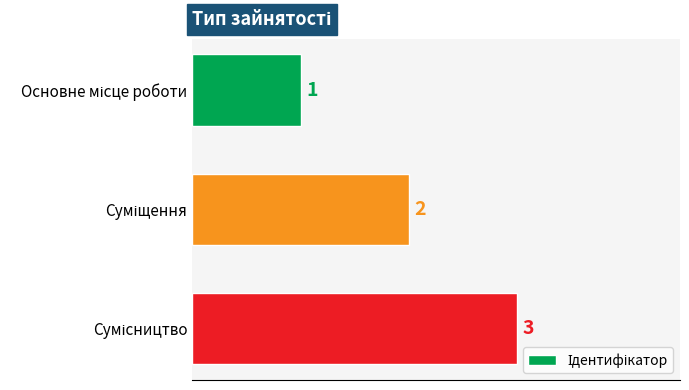

What is the sum of all values?

6